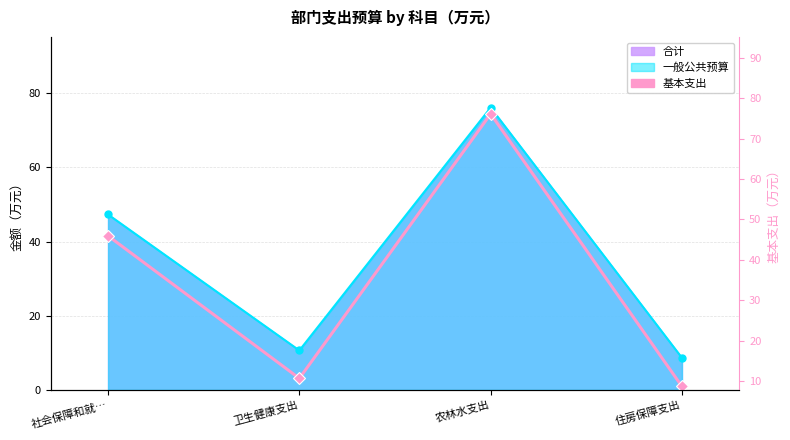

Rank the categories by value from lowest to highest.

住房保障支出, 卫生健康支出, 社会保障和就…, 农林水支出